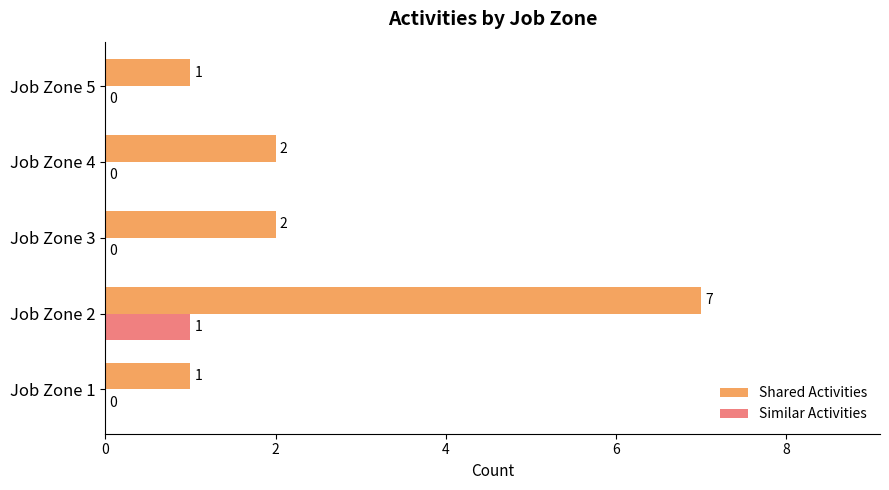

True or false: Shared Activities has a value of 1 at Job Zone 5.

True